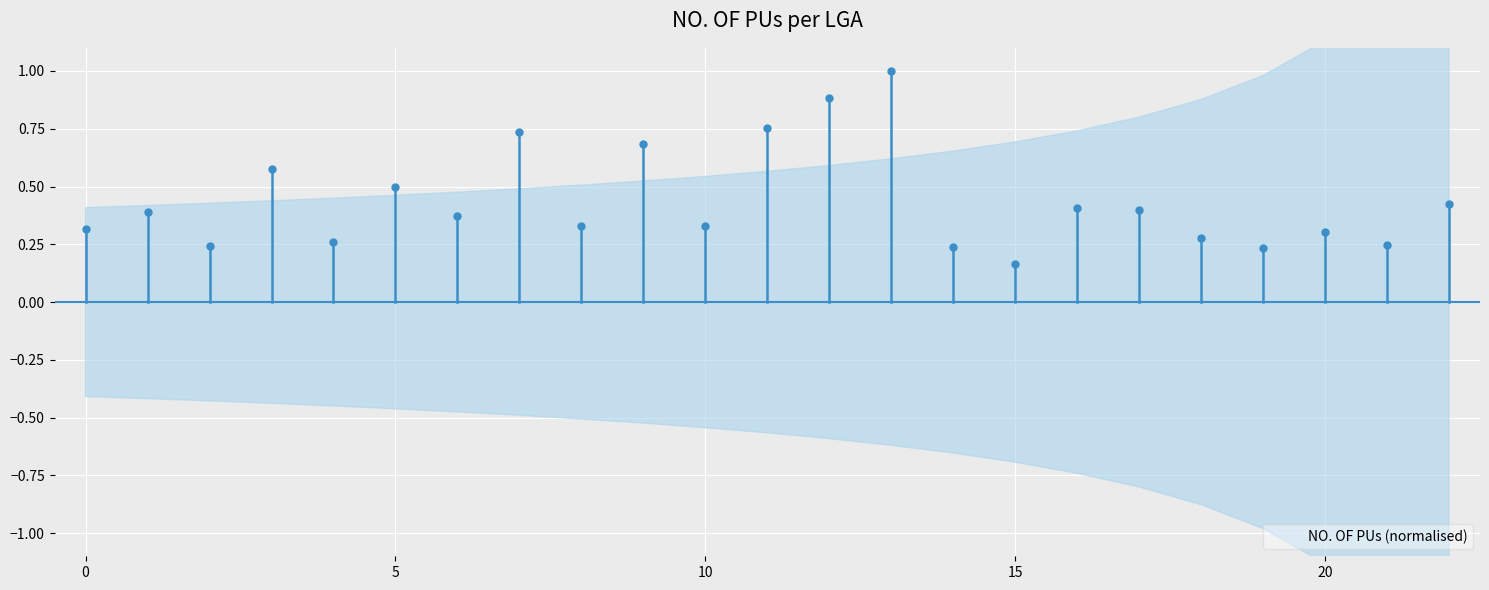

What is the label of the 11th bar from the right?

12